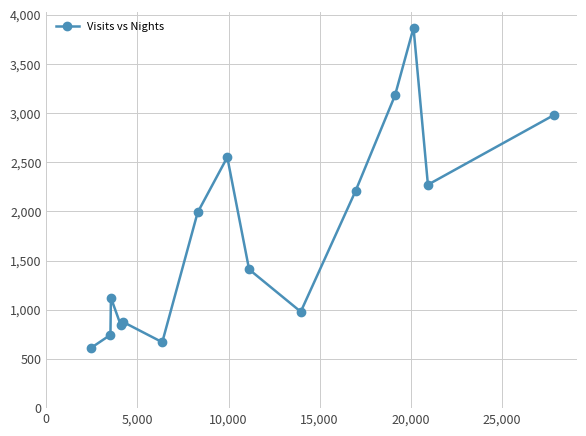

True or false: the data has more than 0 interior local peaks.

True